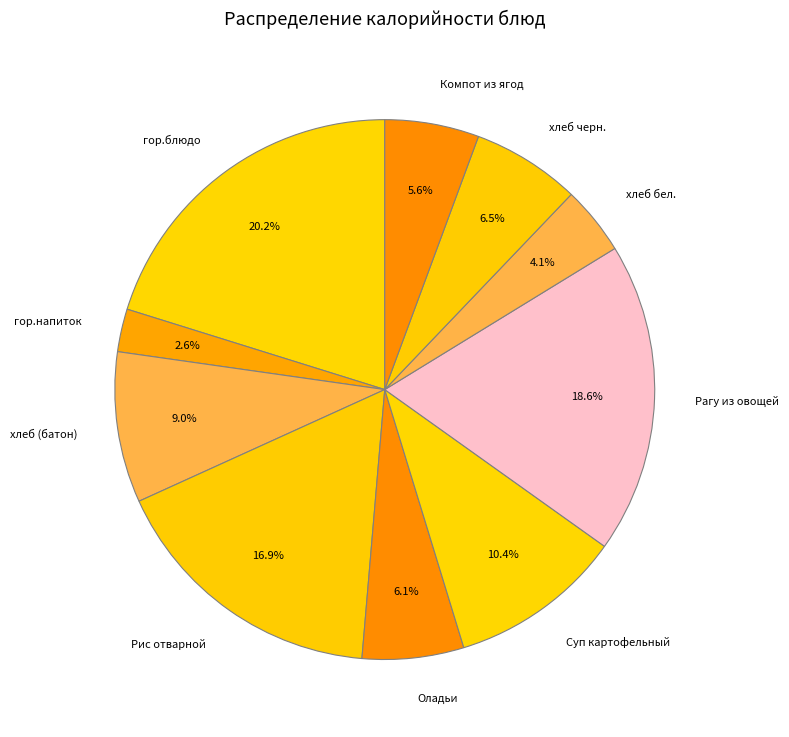

Which has a higher value, хлеб бел. or гор.блюдо?

гор.блюдо